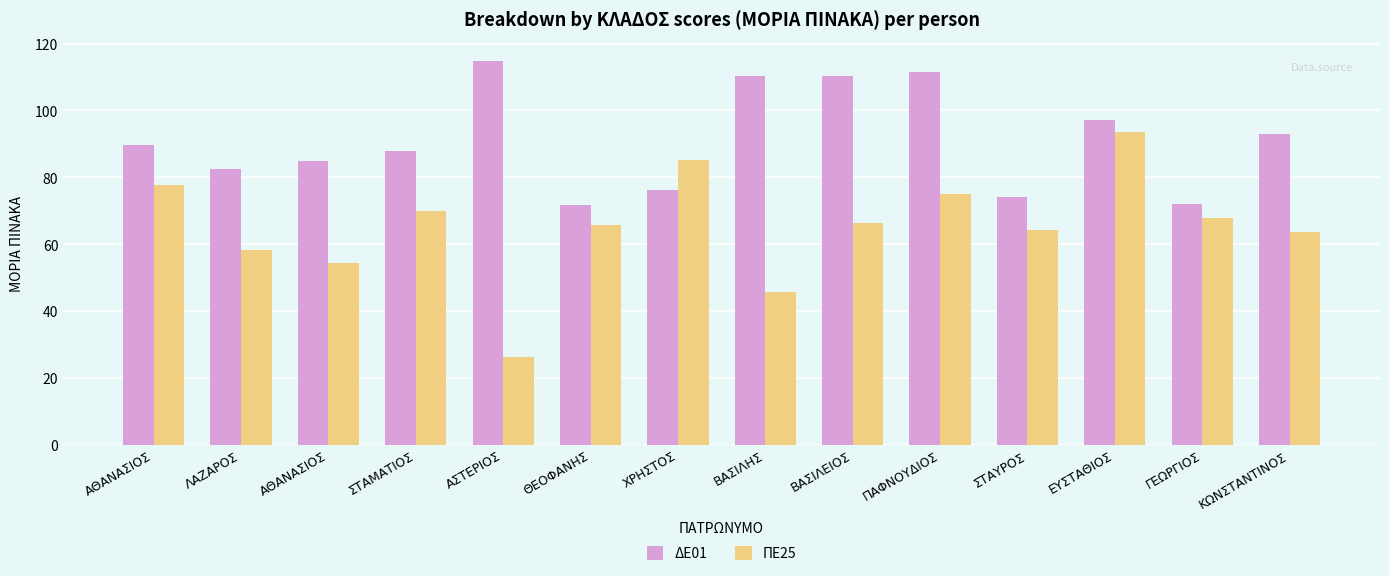

What are all the series names shown in the legend?

ΔΕ01, ΠΕ25